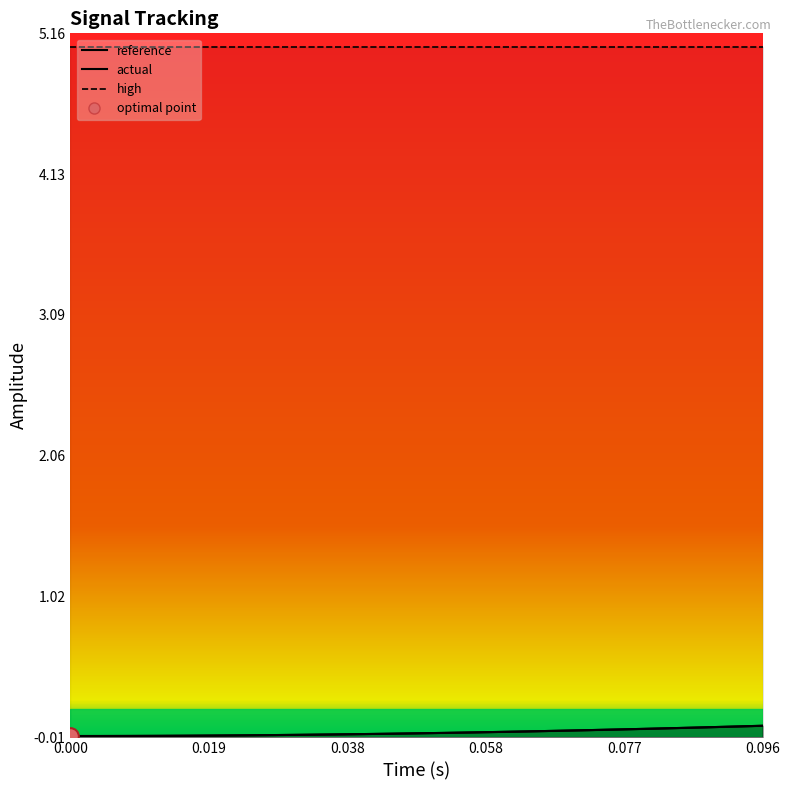

Reading left to right, what are all the values shown in this chart?

reference: 0.0	0.0	0.0	0.0	0.0	0.0	0.0	0.0	0.0	0.0	0.0	0.0	0.0	0.0	0.0	0.0	0.0	0.0	0.0	0.0	0.1	0.1	0.1	0.1	0.1
actual: 0.0	0.0	0.0	0.0	0.0	0.0	0.0	0.0	0.0	0.0	0.0	0.0	0.0	0.0	0.0	0.0	0.0	0.0	0.0	0.0	0.1	0.1	0.1	0.1	0.1